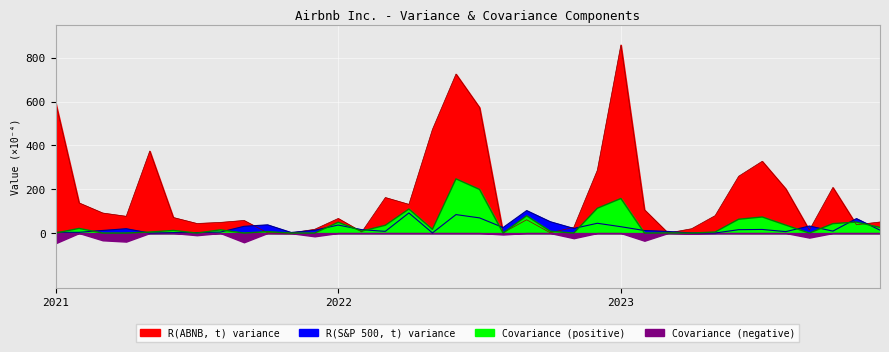

What is the difference between the second highest and second lowest values in the R(ABNB, t) variance series?

725.9